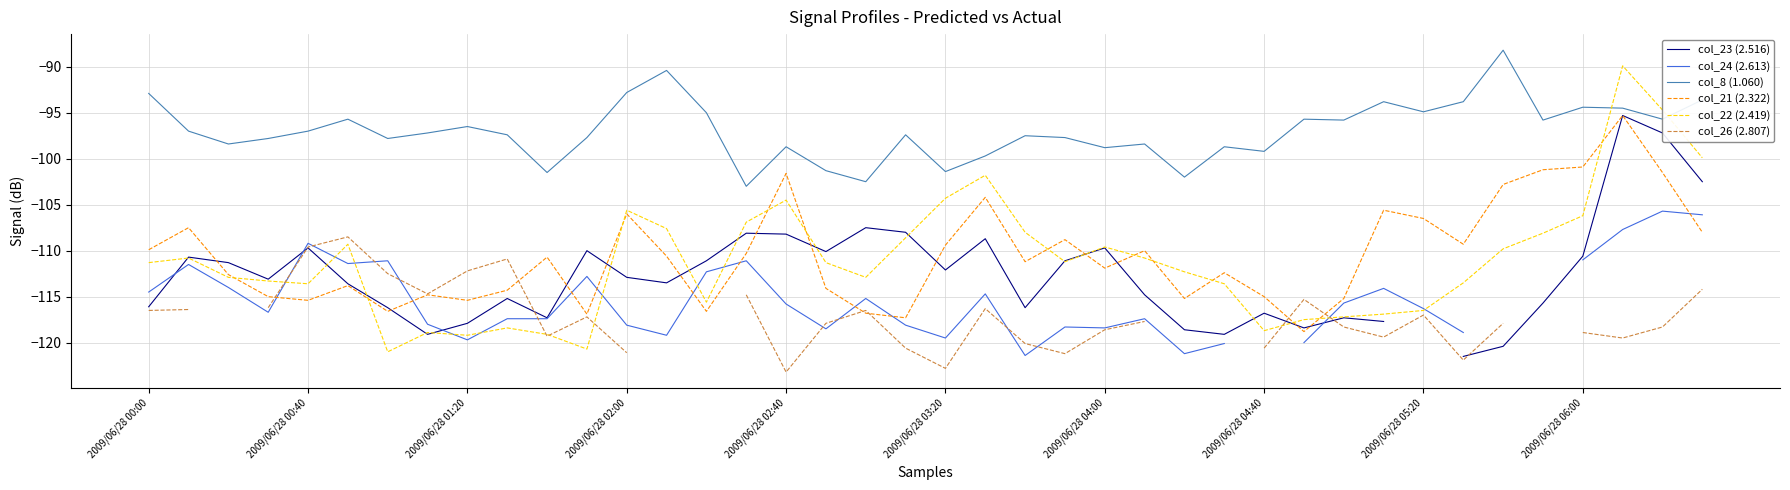

What is the difference between the maximum and minimum values in the col_23 (2.516) series?

26.2